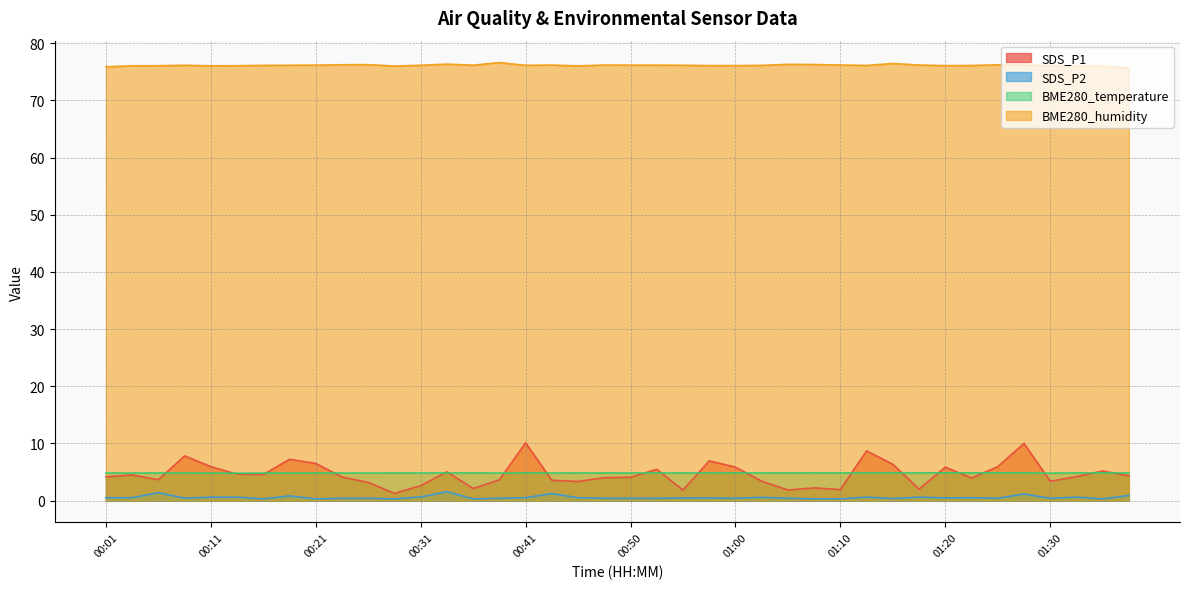

How many times do BME280_temperature and SDS_P1 cross each other?

20